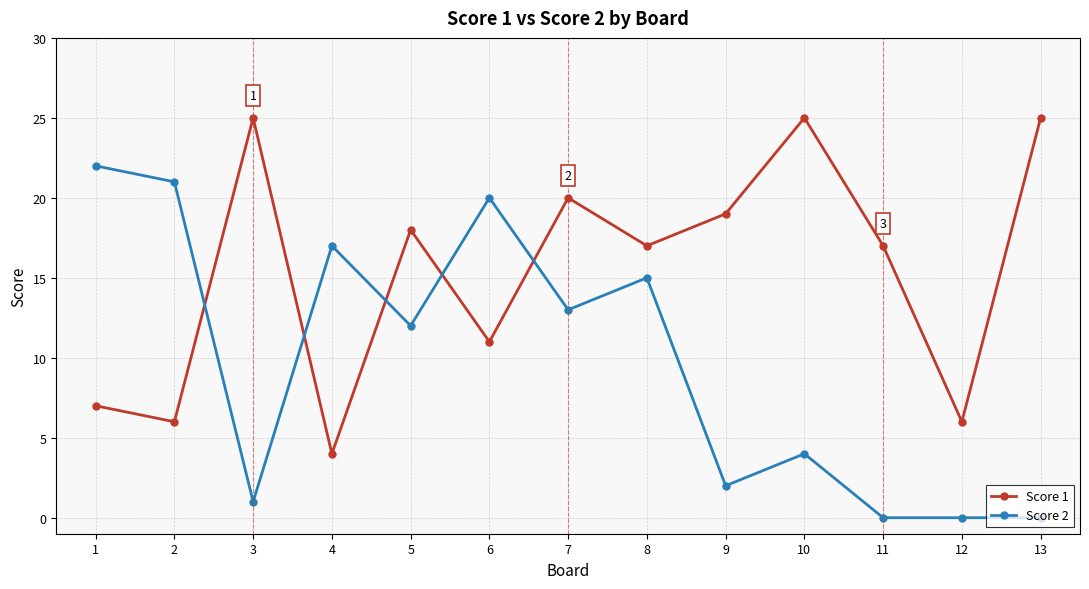

After their last crossing, which series has the higher values: Score 2 or Score 1?

Score 1